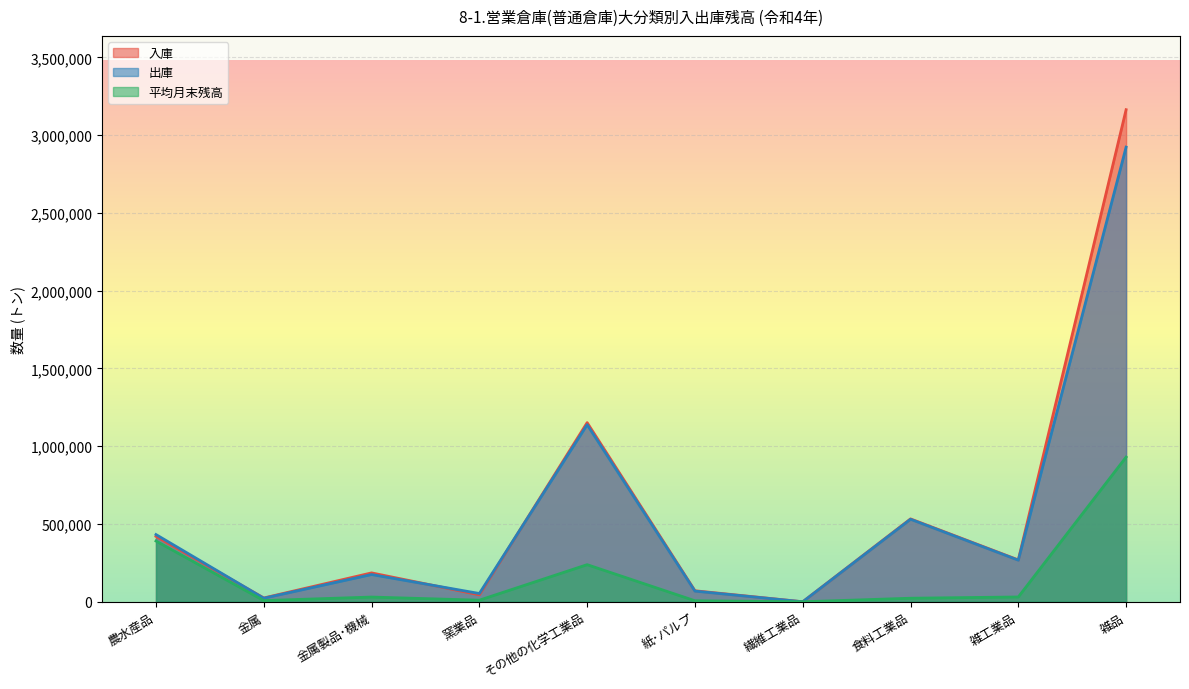

Rank the series at 金属 from highest to lowest value.

入庫, 出庫, 平均月末残高